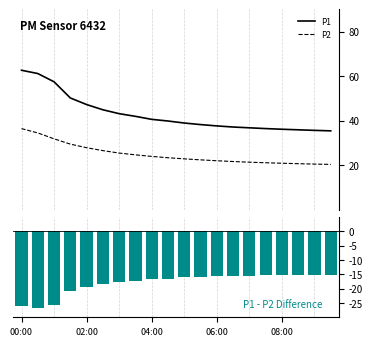

How many data points does each series have?

20